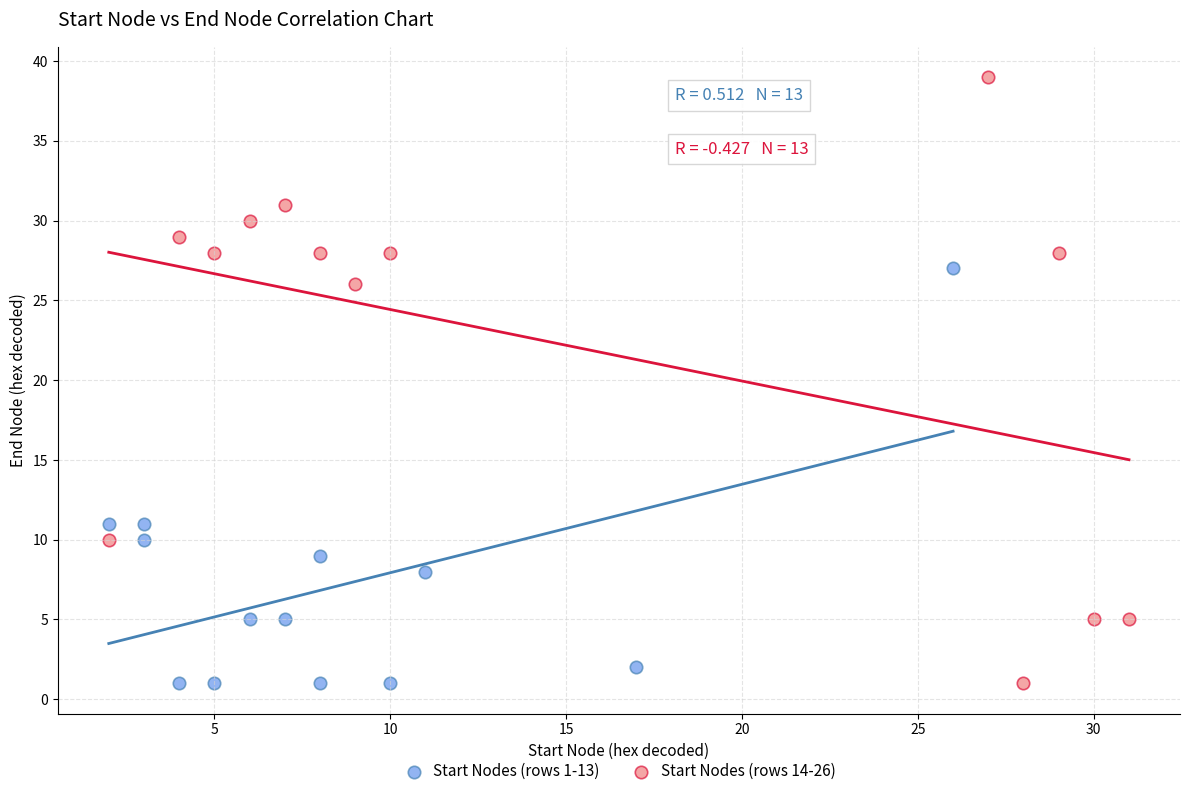

Which series contains the highest Y value?

Start Nodes (rows 14-26)